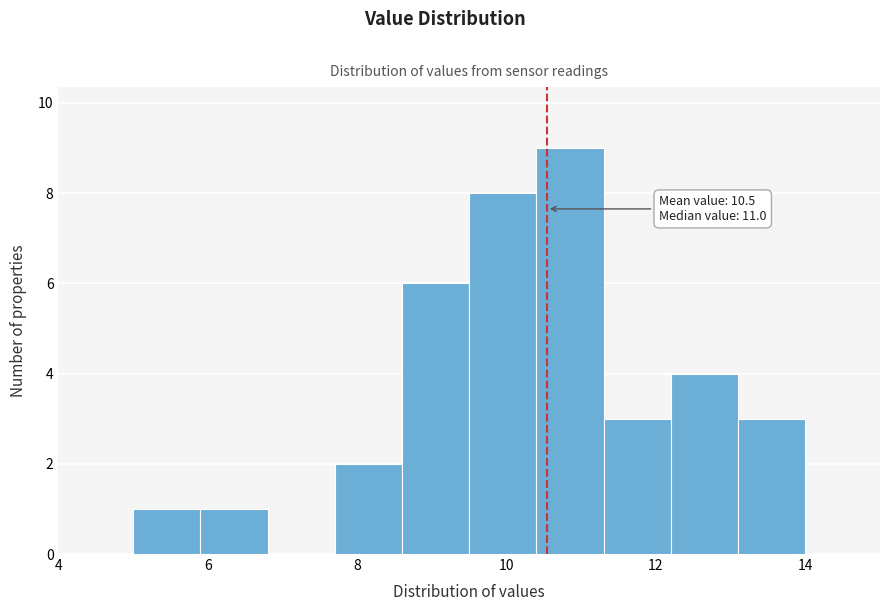

Which range on the x-axis has the tallest bar?

10.4 to 11.3